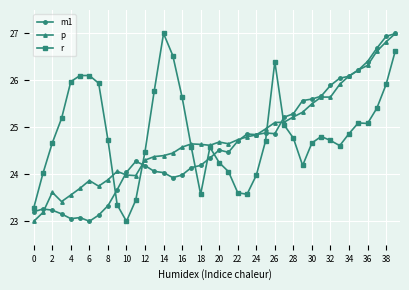

What is the minimum value for r?

23.0